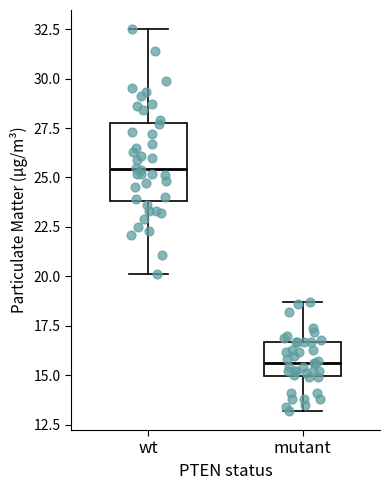

Which box has the lowest median line?

mutant